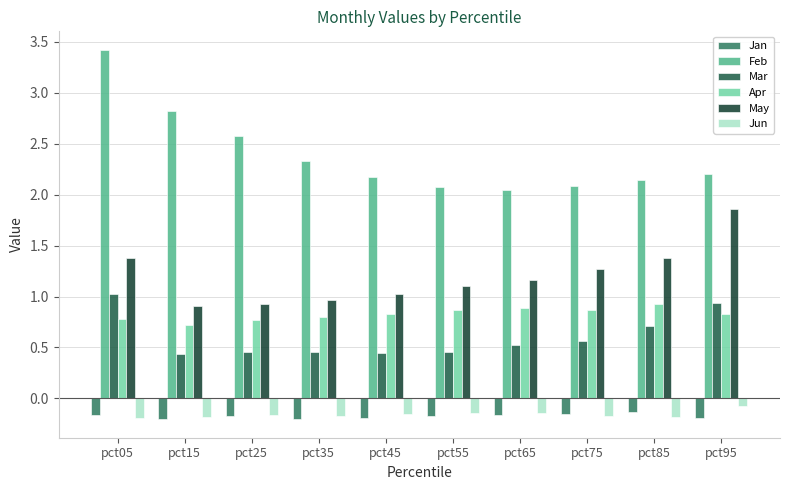

Count the number of data series in this chart.

6